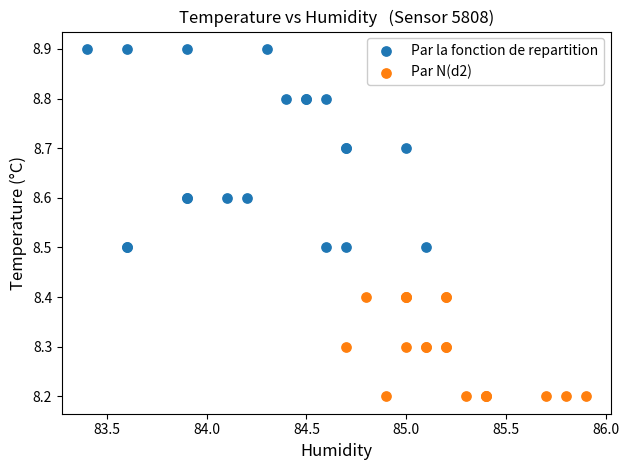

Which series has the largest Y range (max minus min)?

Par la fonction de repartition